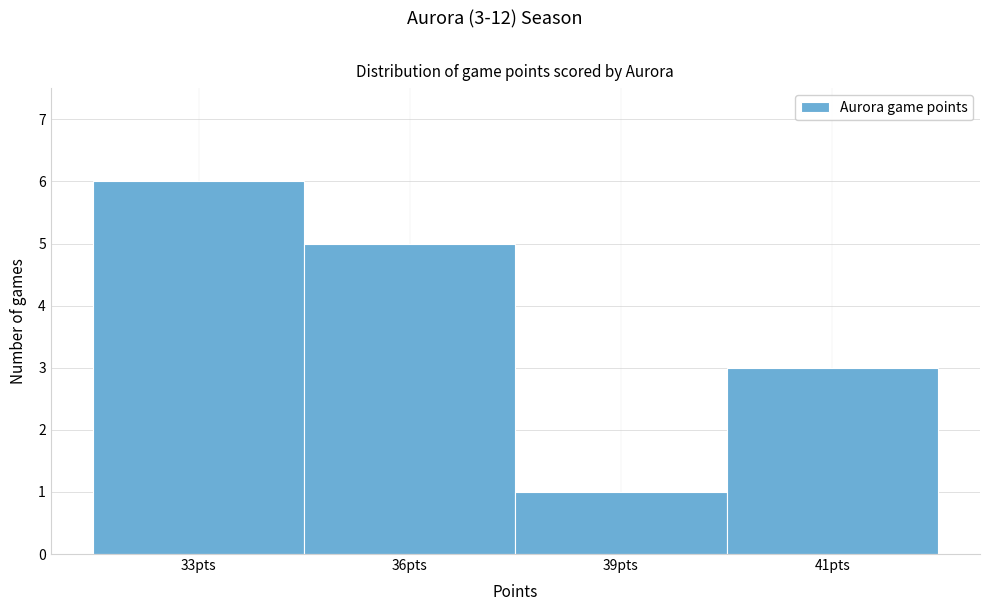

Reading left to right, extract all data points from this chart.

33pts=6	36pts=5	39pts=1	41pts=3